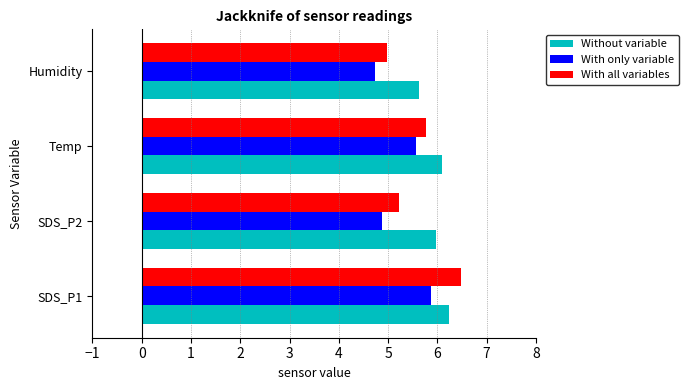

Which series has the largest total across all categories?

Without variable